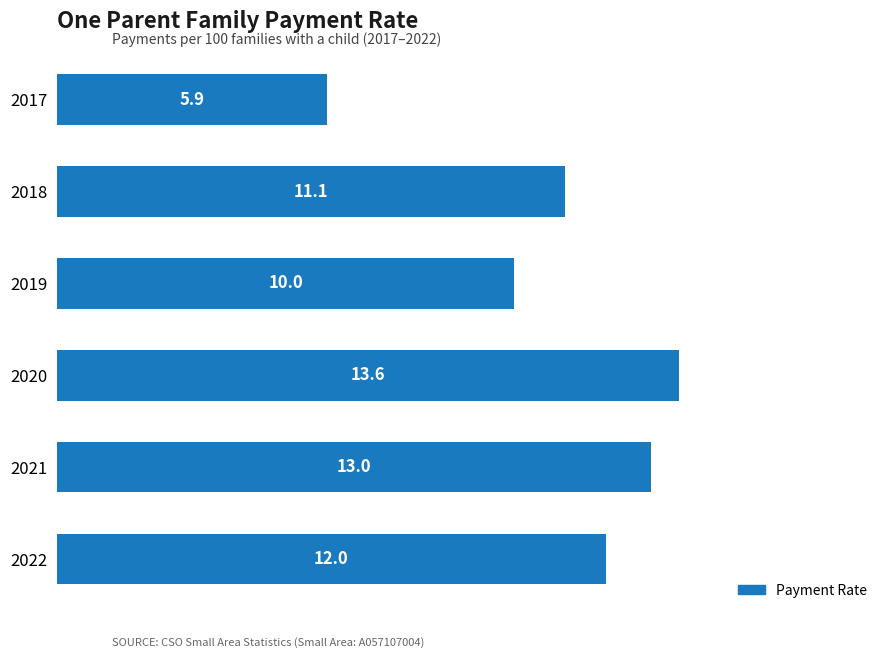

Is it true that the value at 2017 is 1.2?

False